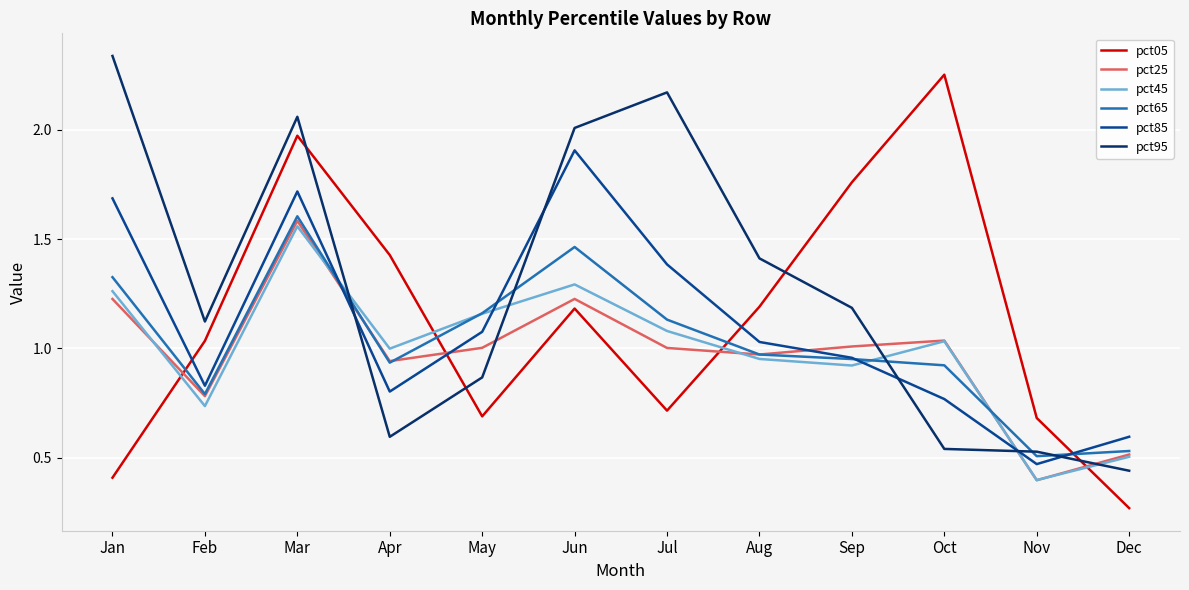

Which series changed the most between Mar and Sep?

pct95